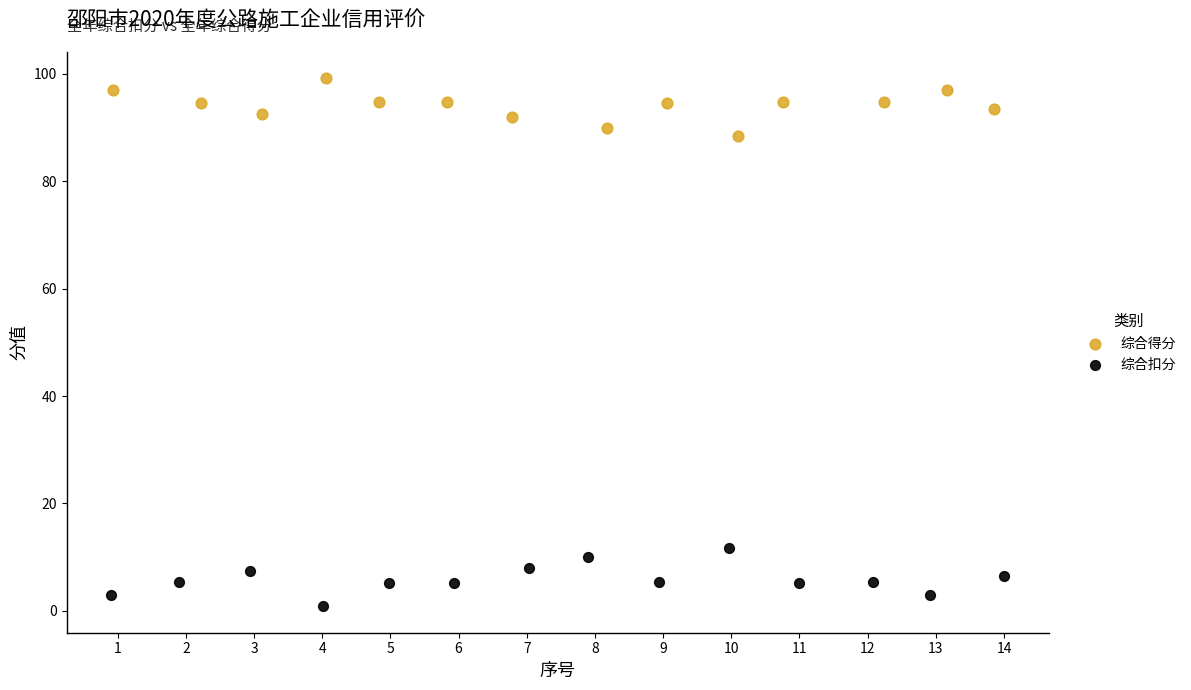

Which series reaches the maximum Y coordinate?

综合得分